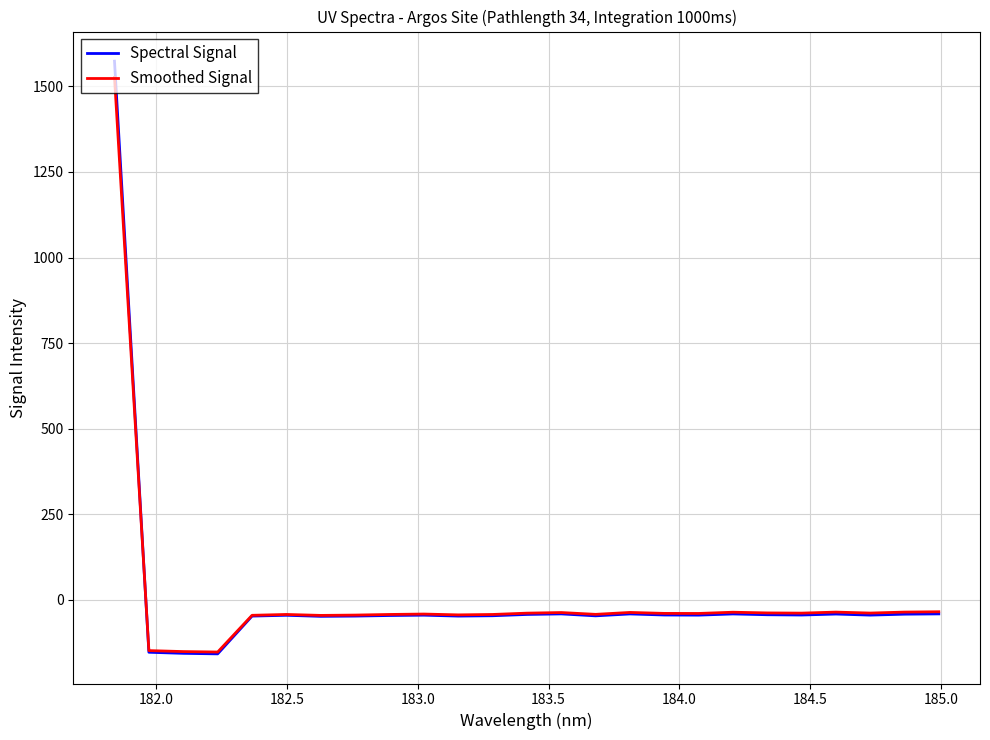

Which series has the widest spread of values?

Spectral Signal